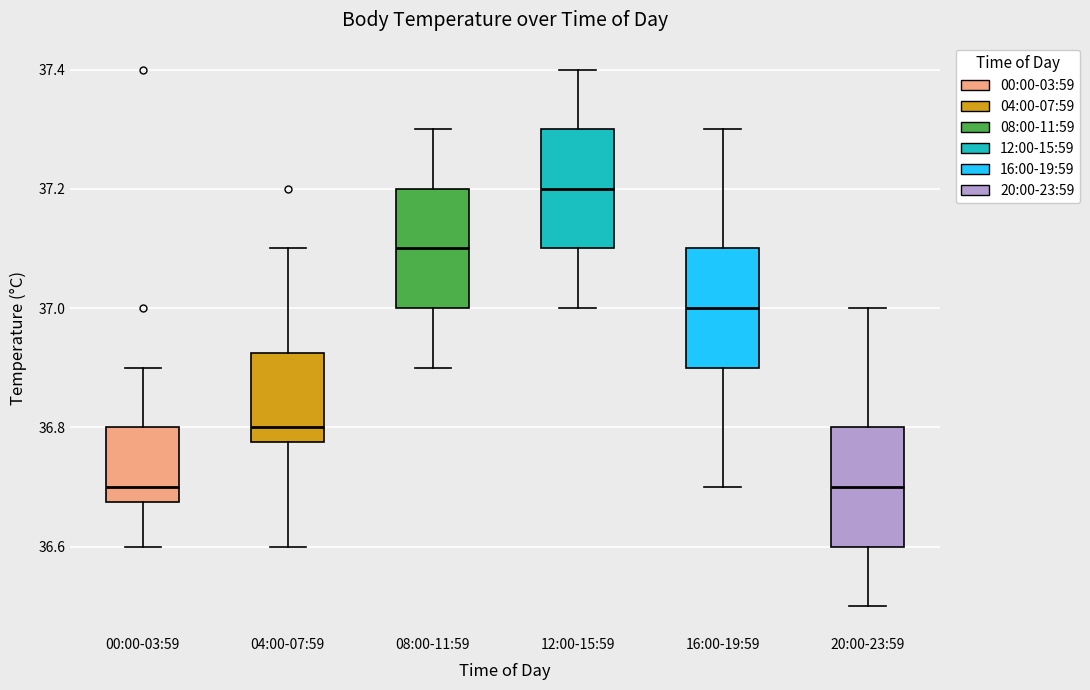

Reading left to right, read every box against the y-axis: the position of its median line, the range the box covers, and the ends of its whiskers. The values are not printed on the chart, so give them approximately, as read against the axis.

00:00-03:59: median 36.70, box 36.68 to 36.80, whiskers 36.60 to 36.90
04:00-07:59: median 36.80, box 36.78 to 36.92, whiskers 36.60 to 37.10
08:00-11:59: median 37.10, box 37.00 to 37.20, whiskers 36.90 to 37.30
12:00-15:59: median 37.20, box 37.10 to 37.30, whiskers 37.00 to 37.40
16:00-19:59: median 37.00, box 36.90 to 37.10, whiskers 36.70 to 37.30
20:00-23:59: median 36.70, box 36.60 to 36.80, whiskers 36.50 to 37.00